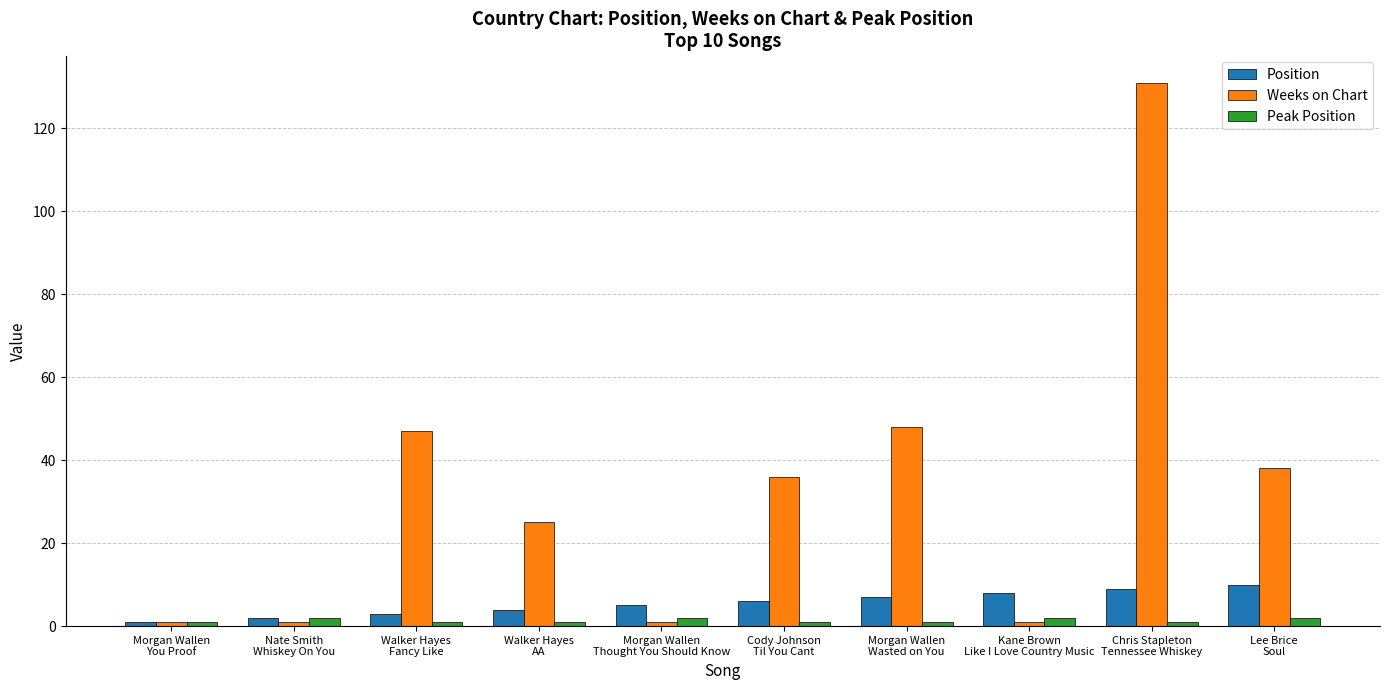

Which label corresponds to the largest value in the chart?

Chris Stapleton
Tennessee Whiskey